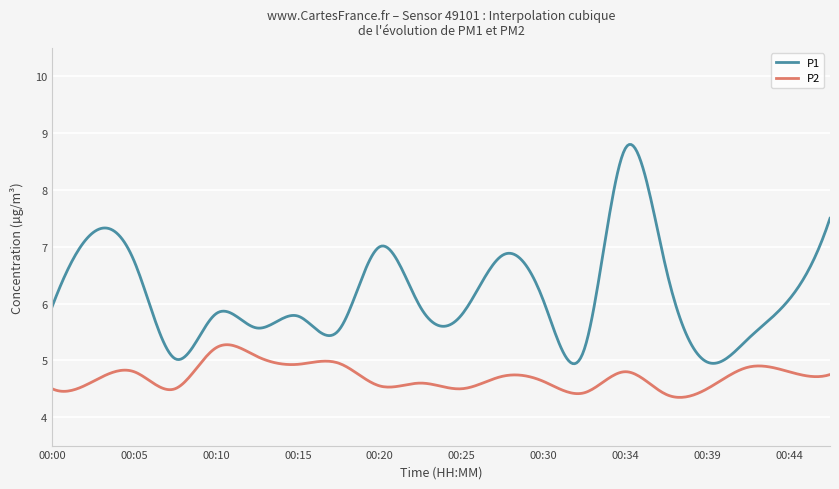

True or false: P1 has more than 1 points higher than both neighbors.

True